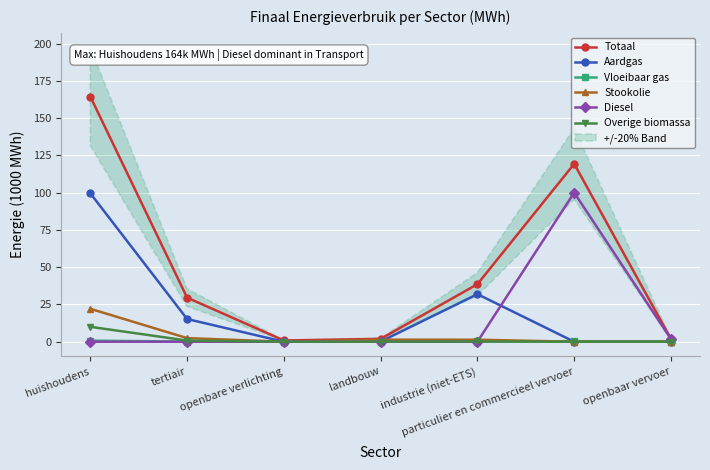

What are all the series names shown in the legend?

Totaal, Aardgas, Vloeibaar gas, Stookolie, Diesel, Overige biomassa